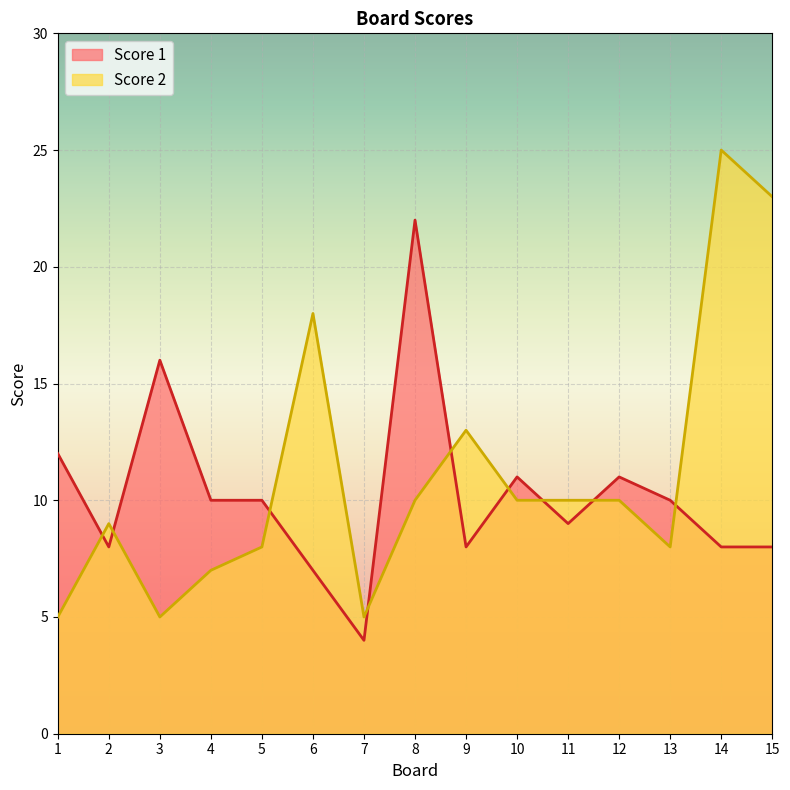

Where do Score 1 and Score 2 first cross each other?

1 and 2